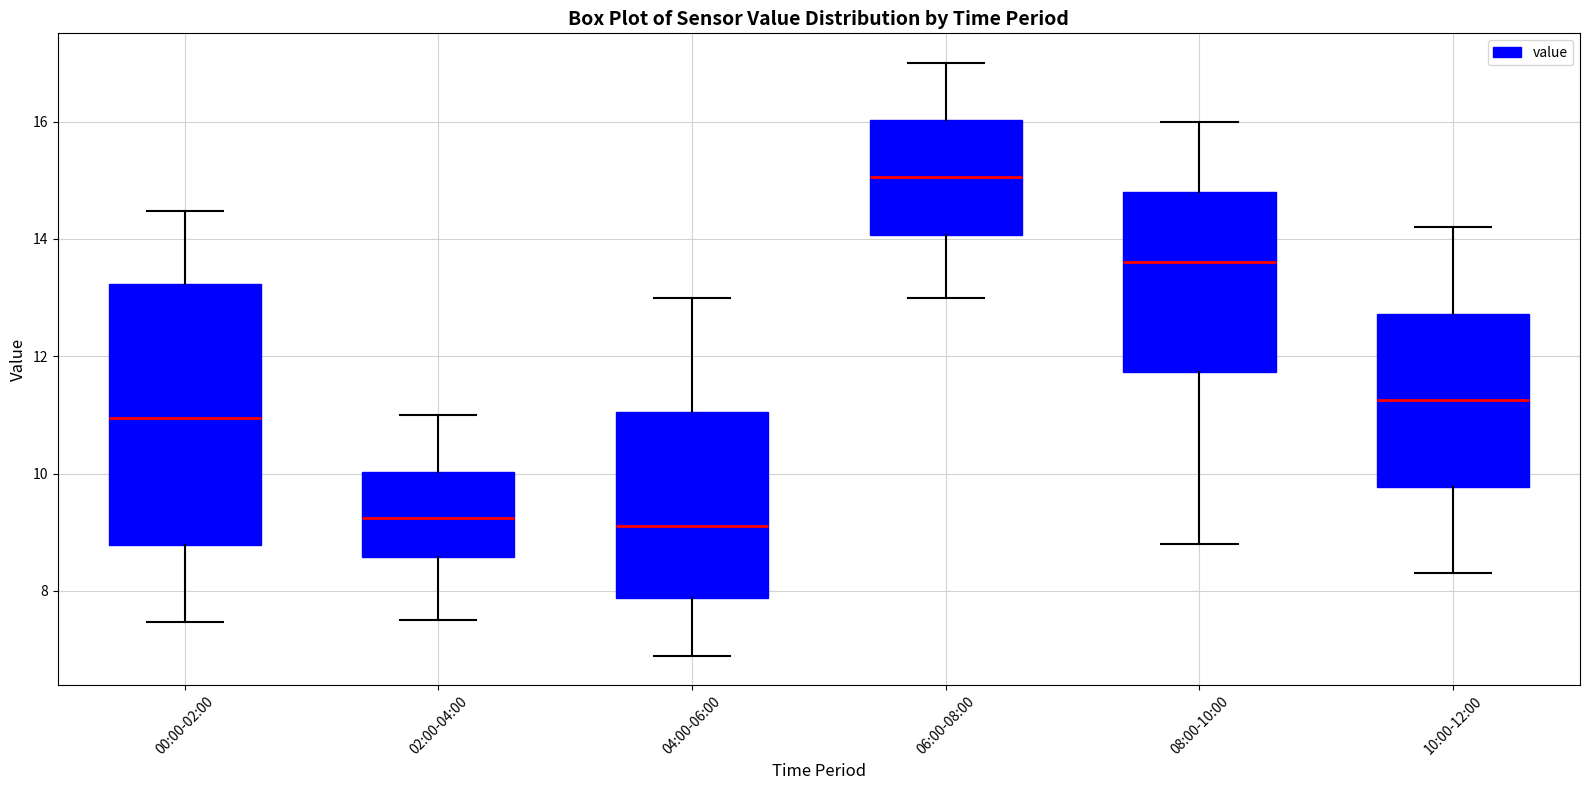

Where does the lower whisker of the box for 02:00-04:00 end on the y-axis? The values are not printed on the chart, so give them approximately, as read against the axis.

7.6